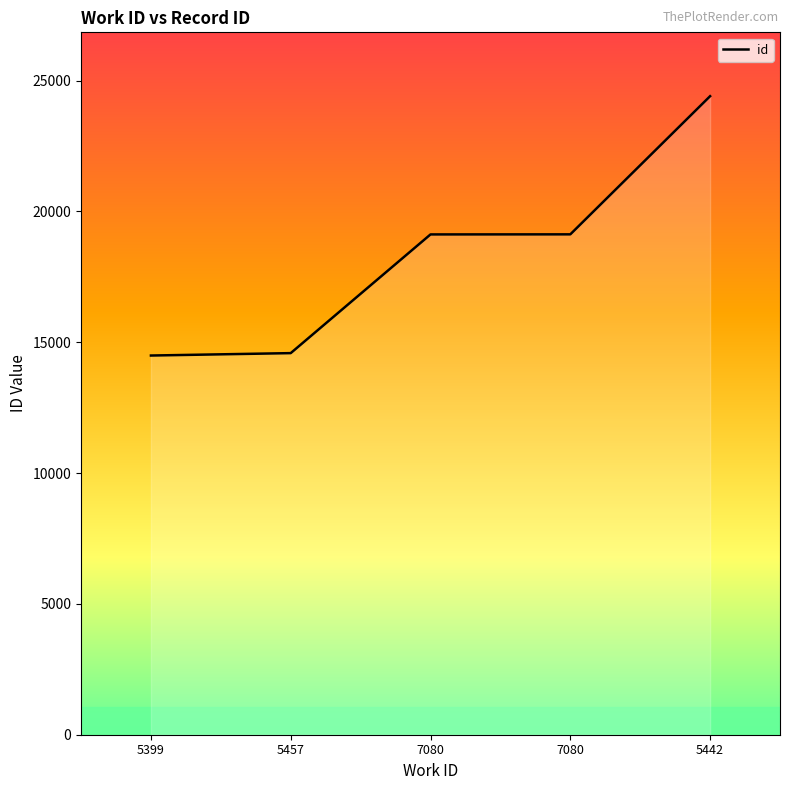

What is the ratio of the value at 5399 to the value at 7080?

0.8